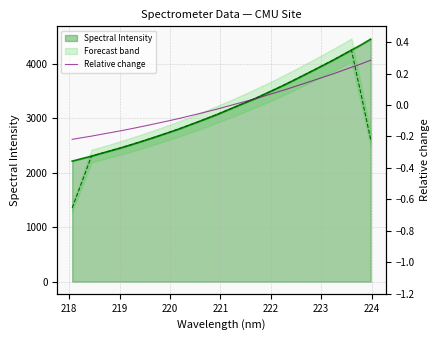

Reading left to right, list all the values displayed in this chart.

-0.2	-0.2	-0.2	-0.2	-0.2	-0.2	-0.2	-0.1	-0.1	-0.1	-0.1	-0.1	-0.1	-0.1	-0.0	-0.0	-0.0	0.0	0.0	0.0	0.1	0.1	0.1	0.1	0.1	0.2	0.2	0.2	0.2	0.2	0.3	0.3